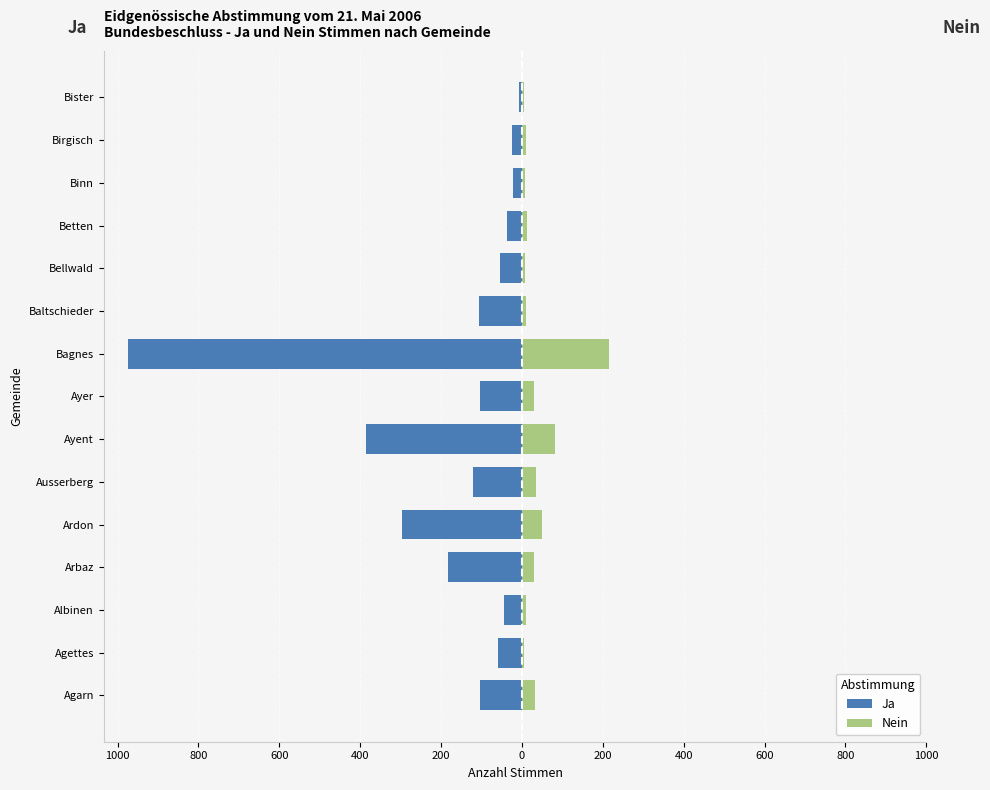

Between Binn and Bister, which series saw the biggest shift?

Ja